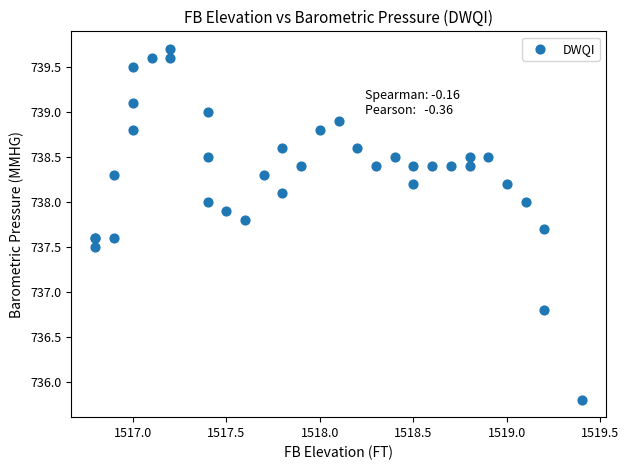

What Y value in the scatter plot is closest to 737?

736.8